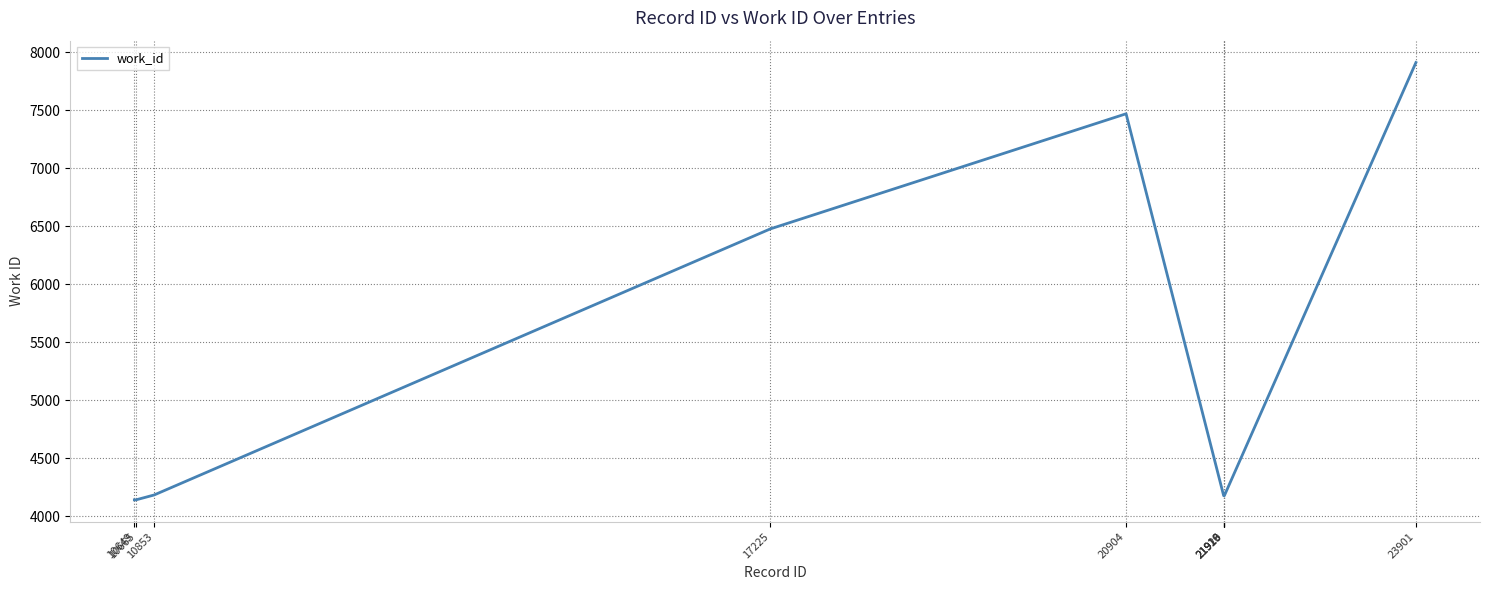

What is the difference between the maximum and minimum values?

3772